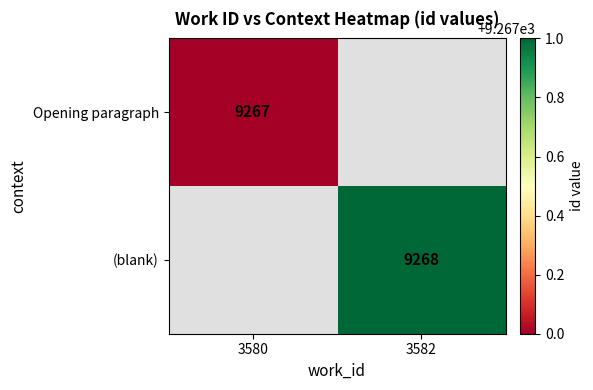

Is it true that Opening paragraph equals 4644 at 3580?

False